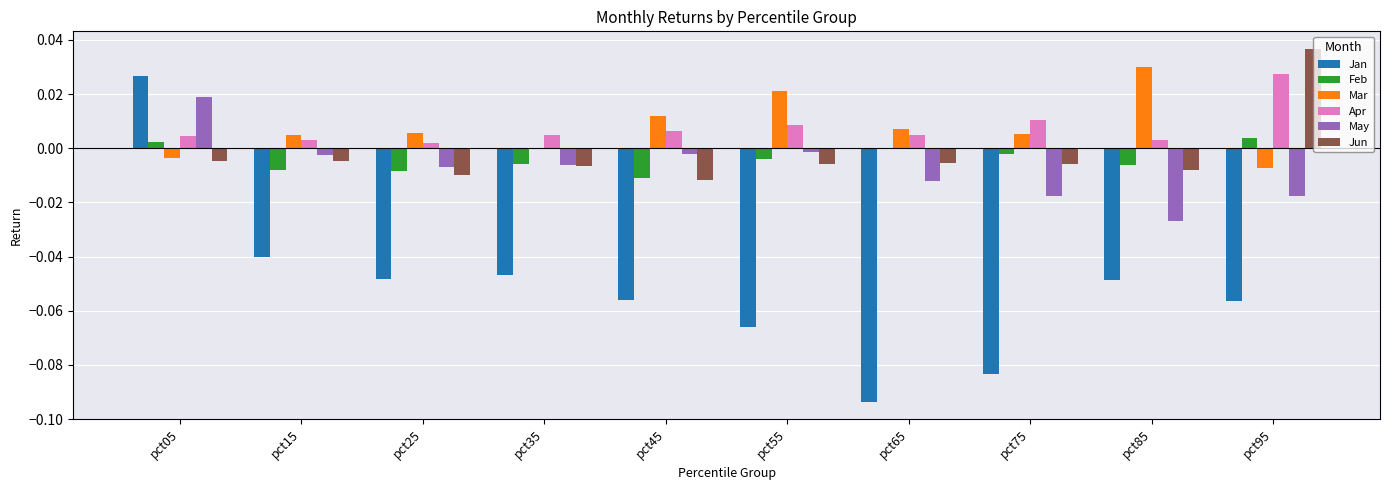

Is the value of Jun at pct05 greater than the value of Feb at pct15?

Yes